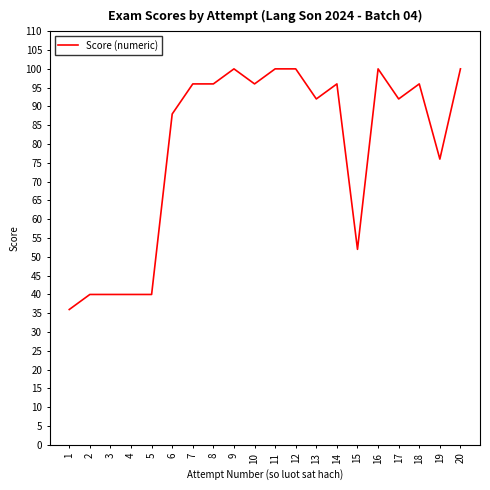

What is the change in value from 4 to 20?

+60